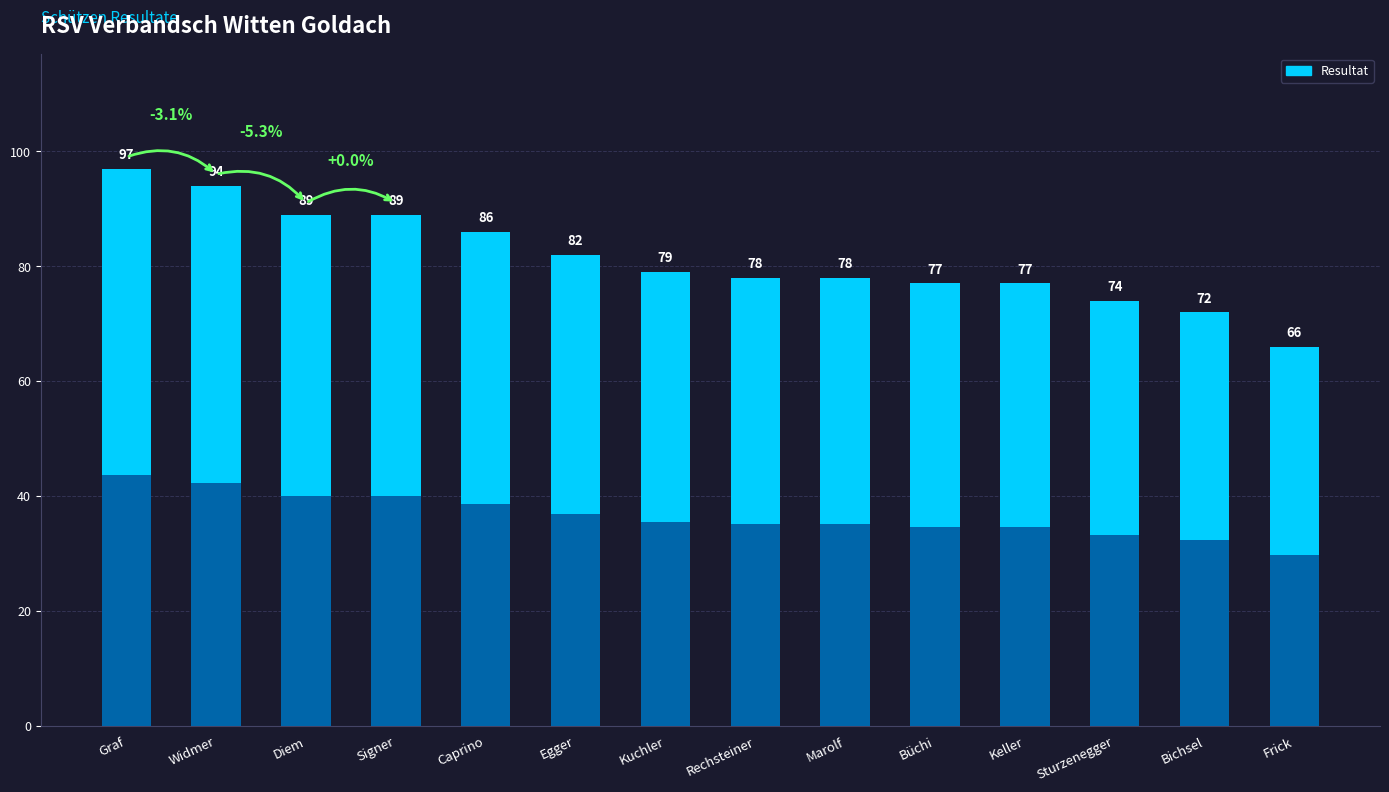

Where does the data first go above 79?

Graf